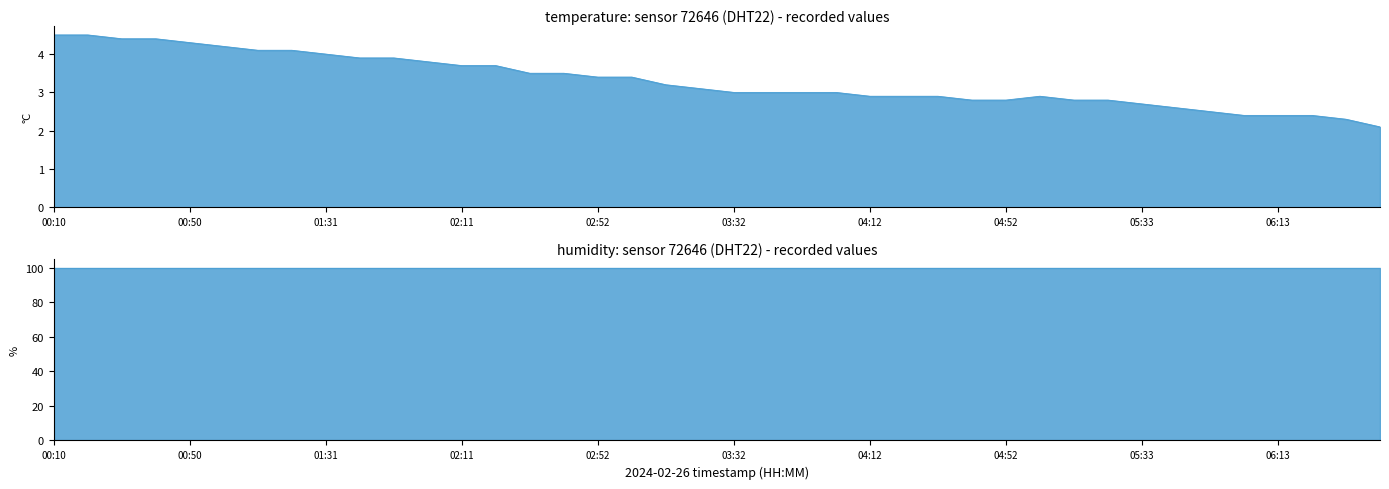

Which has a higher value, 03:42 or 01:01?

01:01